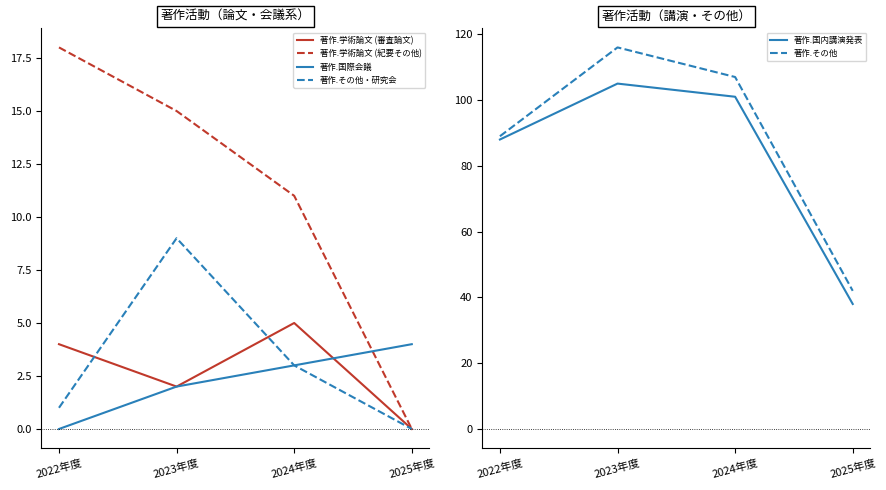

List the labels in order of 著作.その他・研究会 value, smallest first.

2025年度, 2022年度, 2024年度, 2023年度